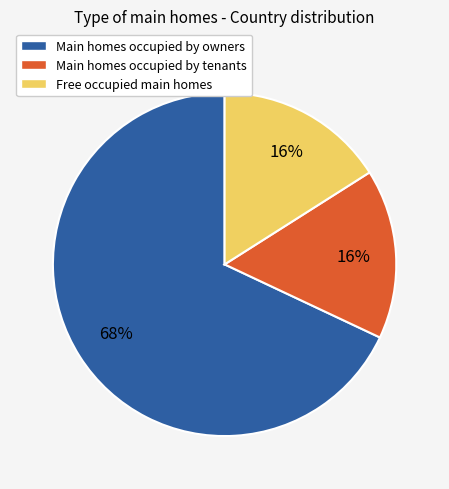

The Main homes occupied by tenants slice represents 16% of the pie. True or false?

True